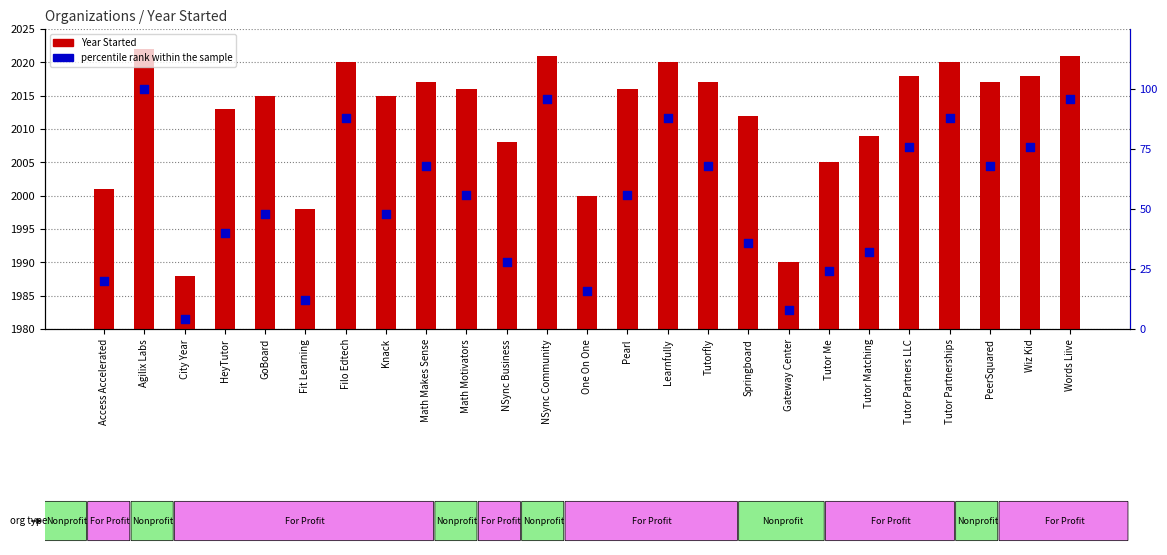

What are all the series names shown in the legend?

Year Started, percentile rank within the sample